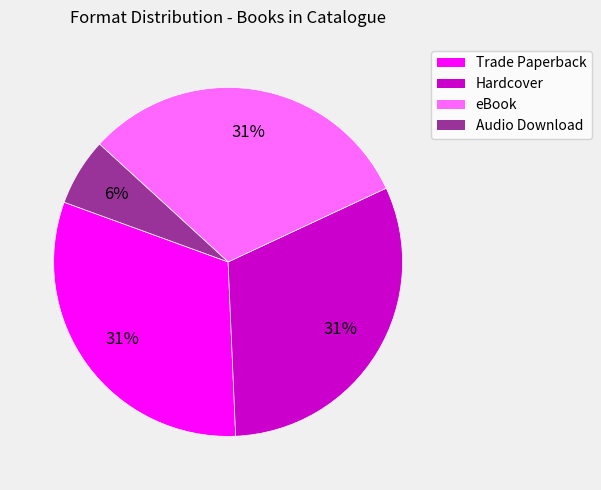

Which slice is the smallest?

Audio Download